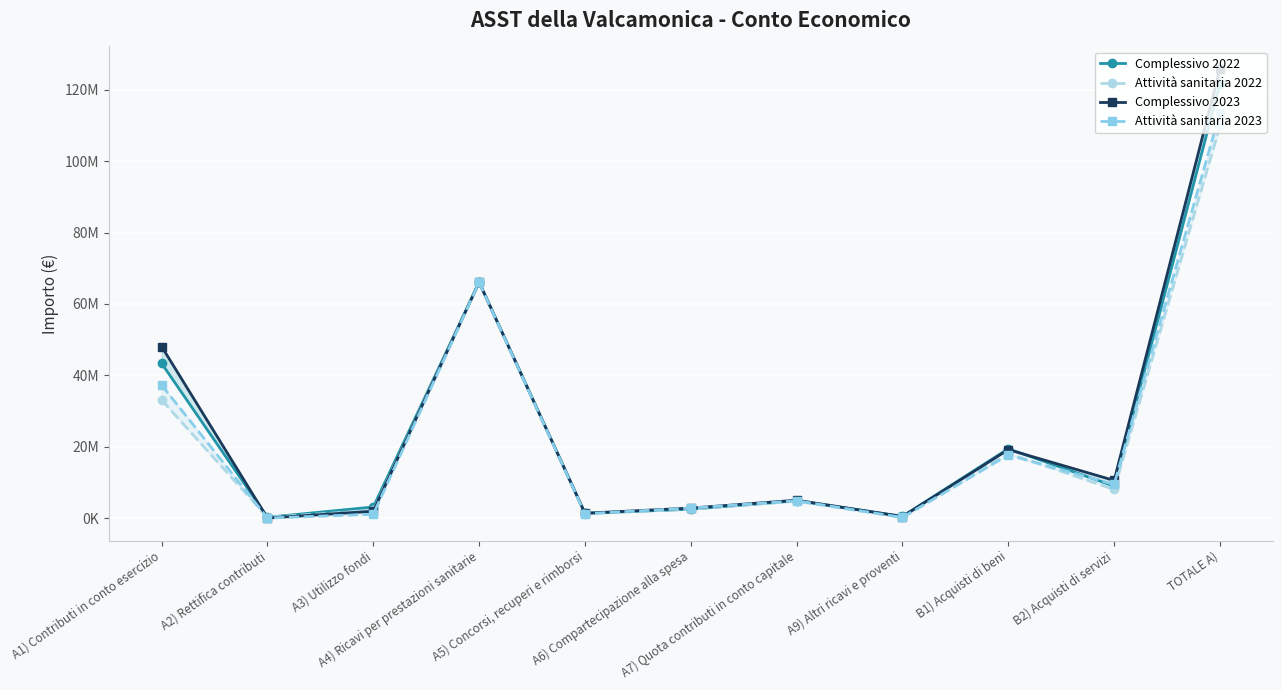

What value does the Complessivo 2022 series have at A6) Compartecipazione alla spesa?

2528562